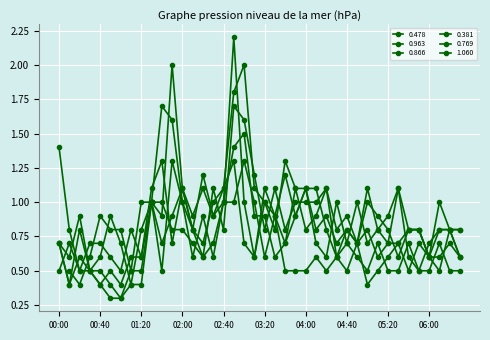

How many 1.060 values are between 0 and 1?

33